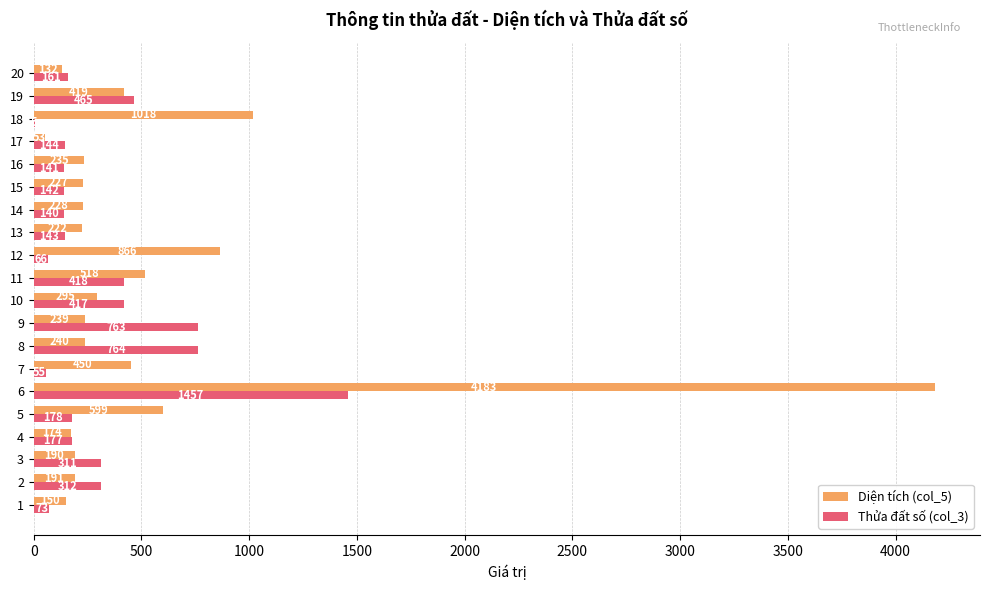

Which series has the largest total across all categories?

Diện tích (col_5)